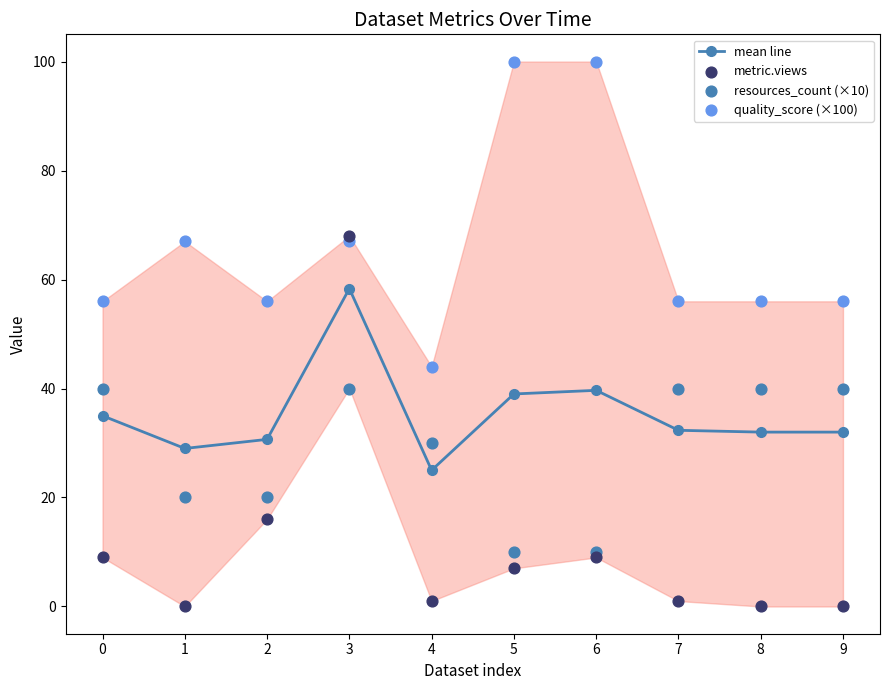

Which series contains the lowest Y value?

metric.views